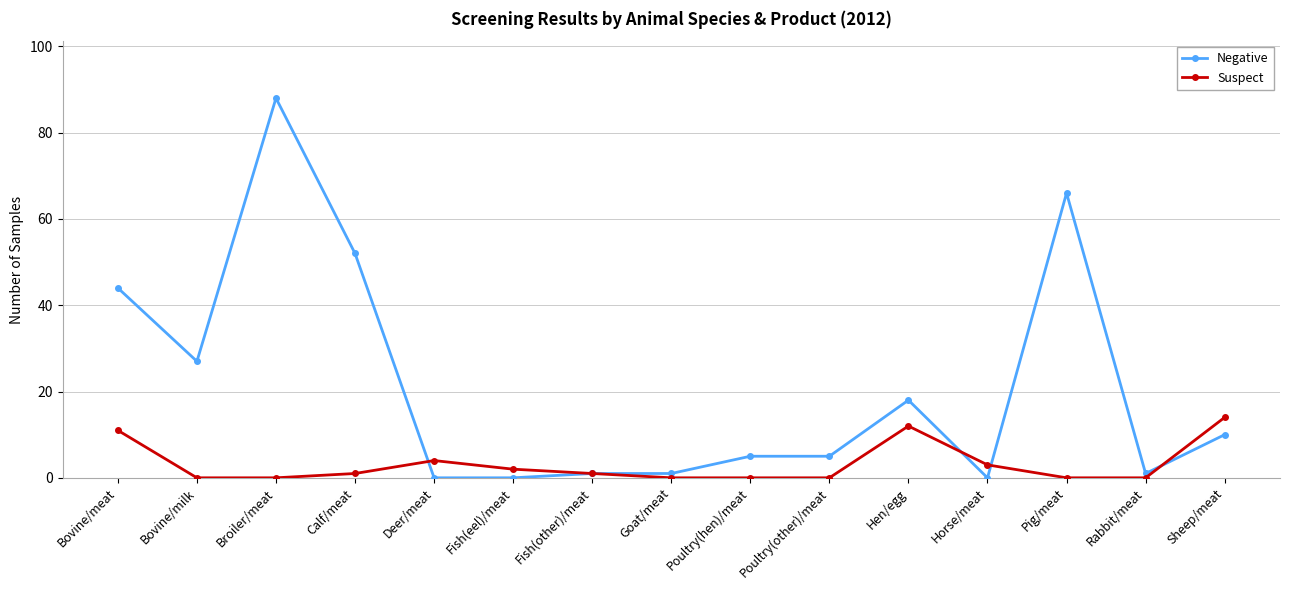

At which label does Suspect first exceed 1?

Bovine/meat